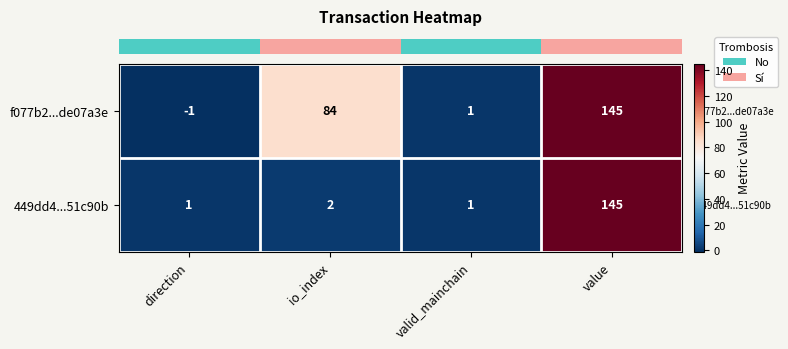

What is the greatest value displayed?

145